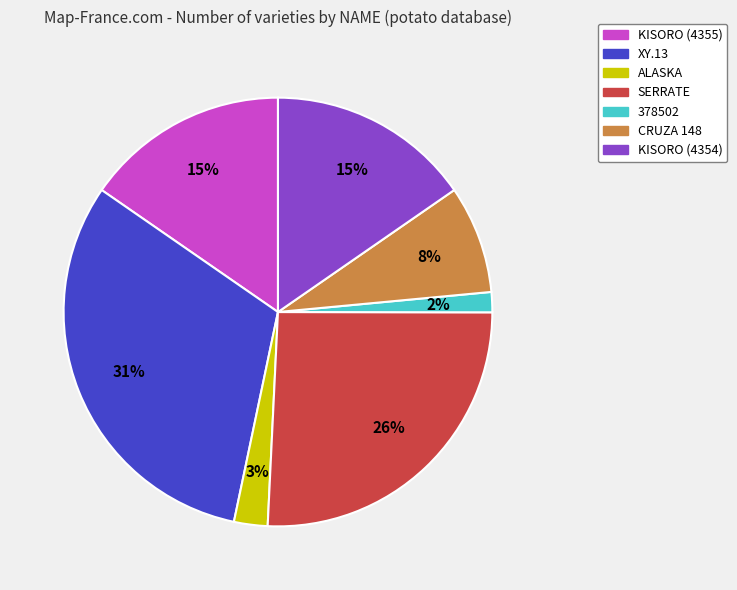

Which slice is the largest?

XY.13